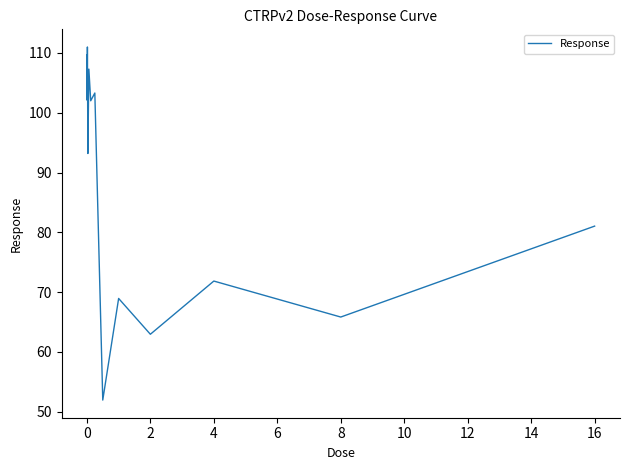

What is the smallest value displayed?

51.9